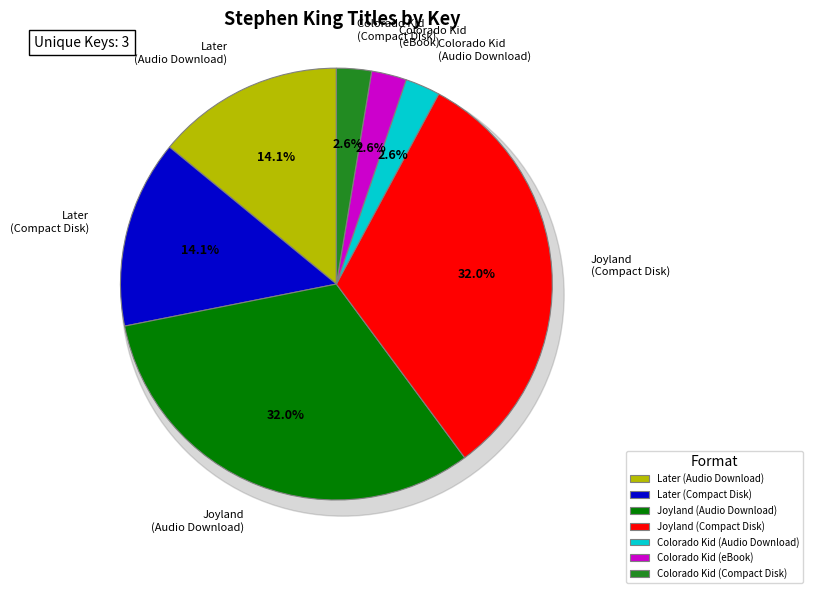

Is the sum of Later (Compact Disk) and Colorado Kid (Compact Disk) greater than half?

No